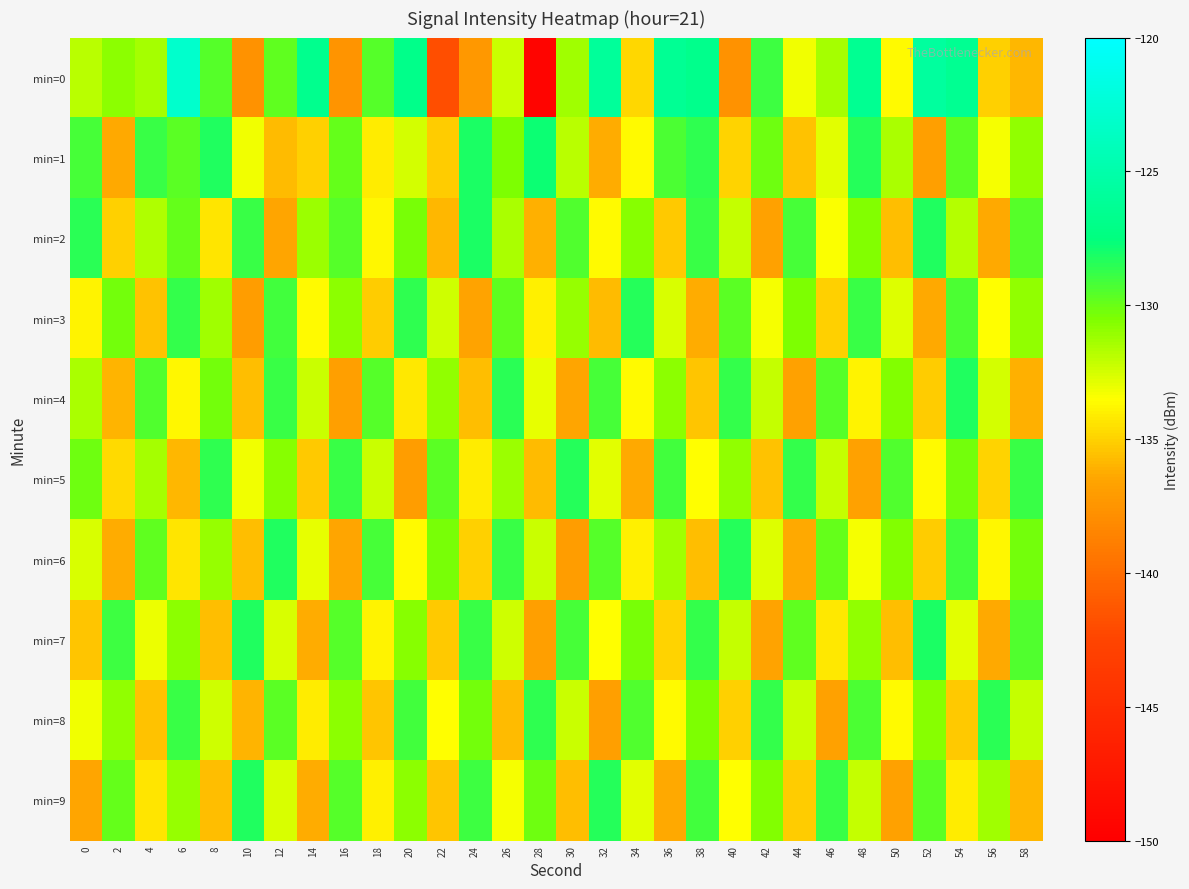

Between 26 and 54, which series saw the biggest shift?

min=0